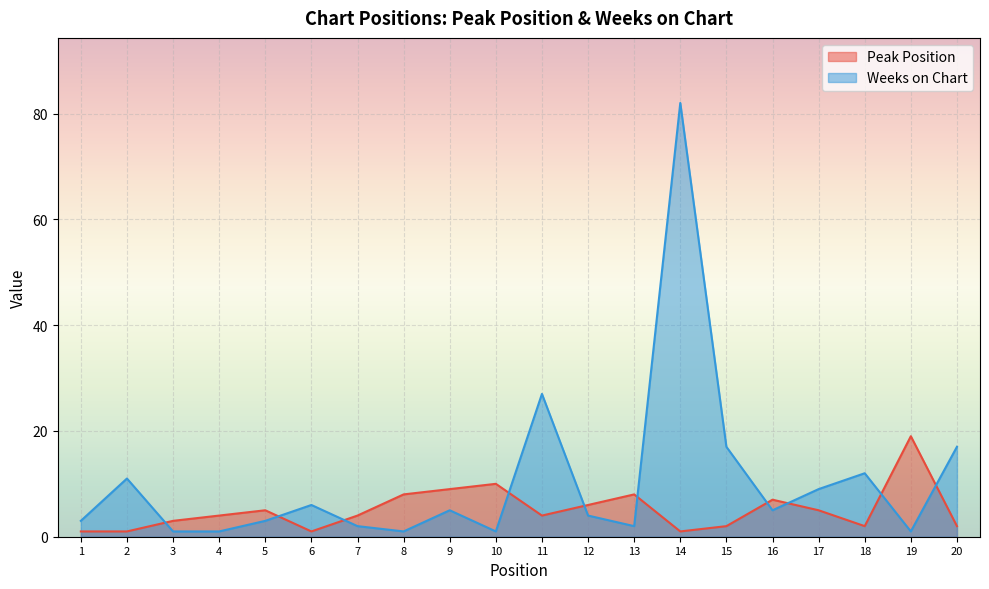

How many lines are shown in the chart?

2